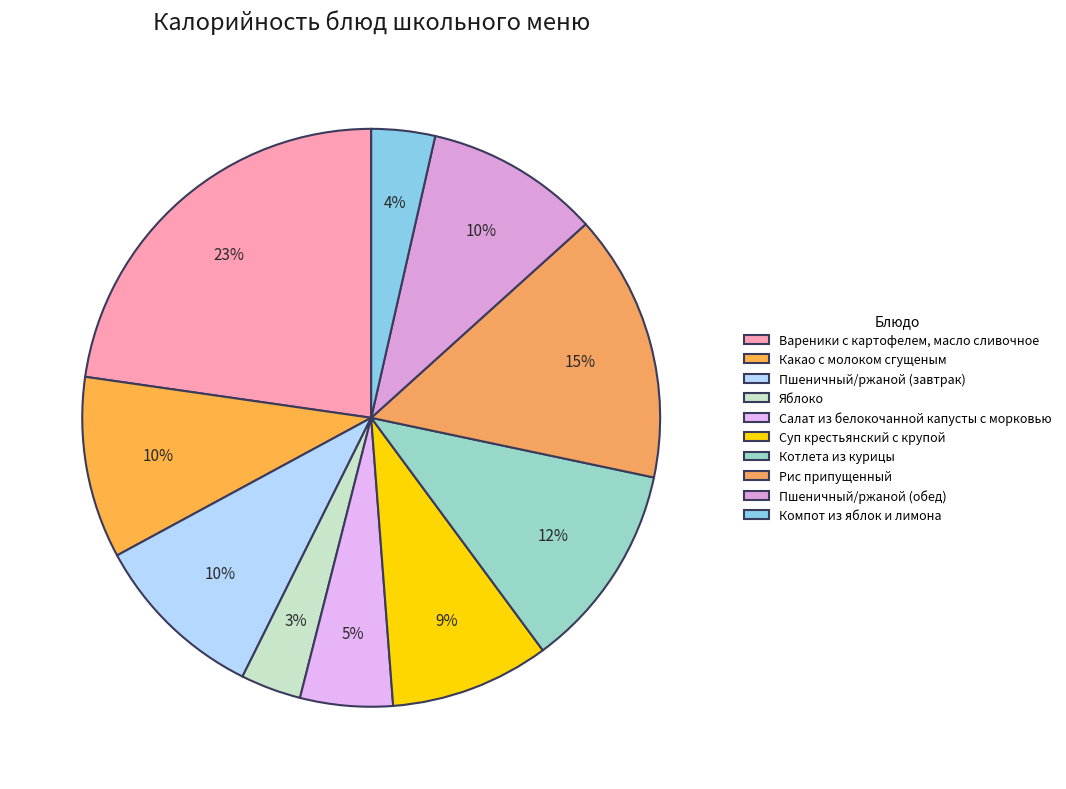

What percentage is the Вареники с картофелем, масло сливочное slice, to the nearest percent?

23%